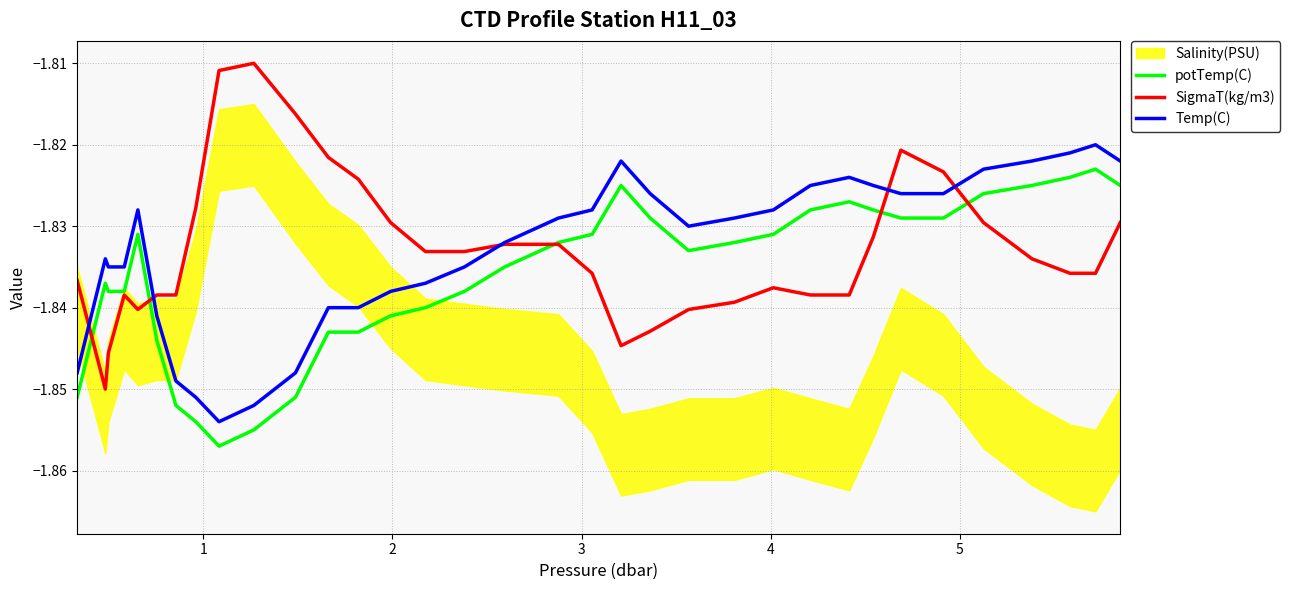

What is the total value across all series at 25?

-5.5